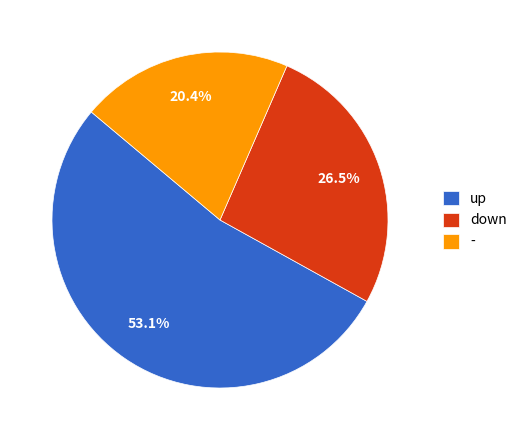

How many segments does this pie chart have?

3